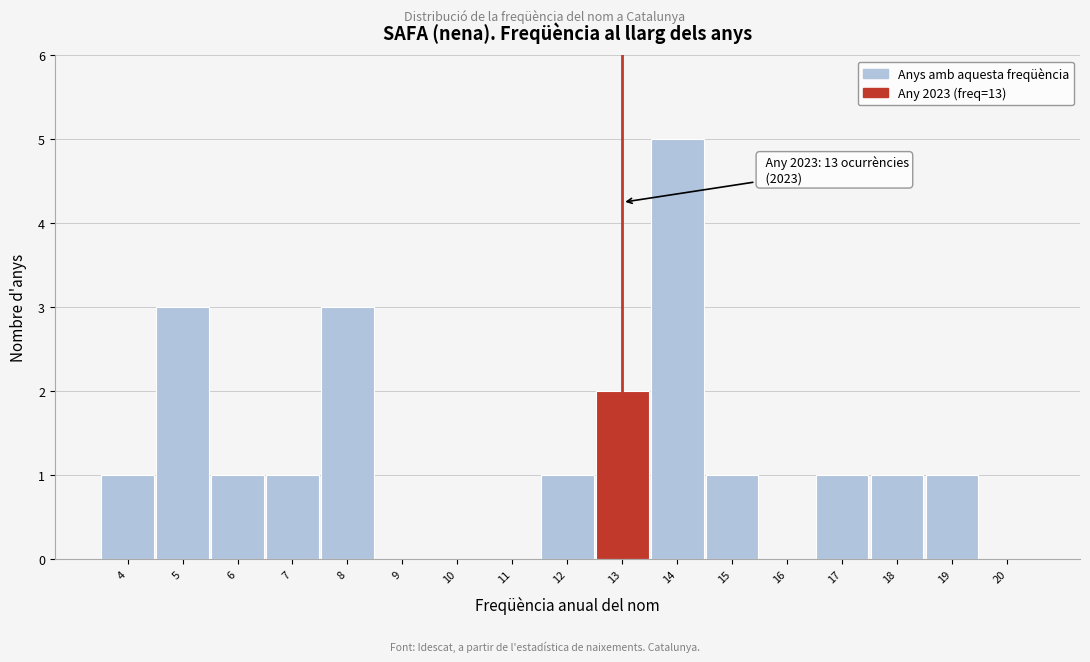

Over which range of the x-axis is the bar tallest?

13.5 to 14.5